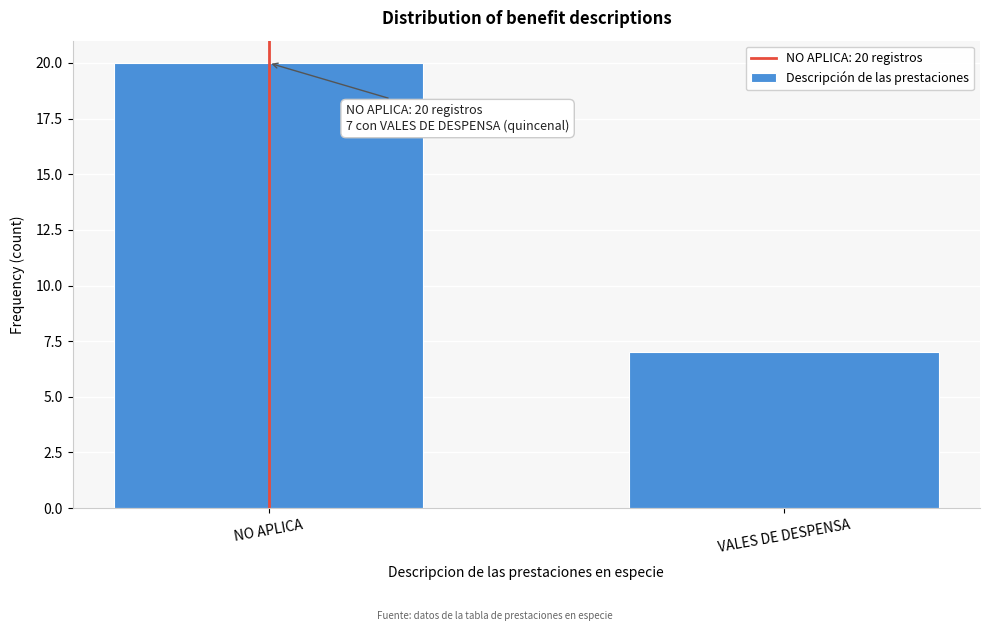

Reading left to right, transcribe all the data shown in this chart.

20	7